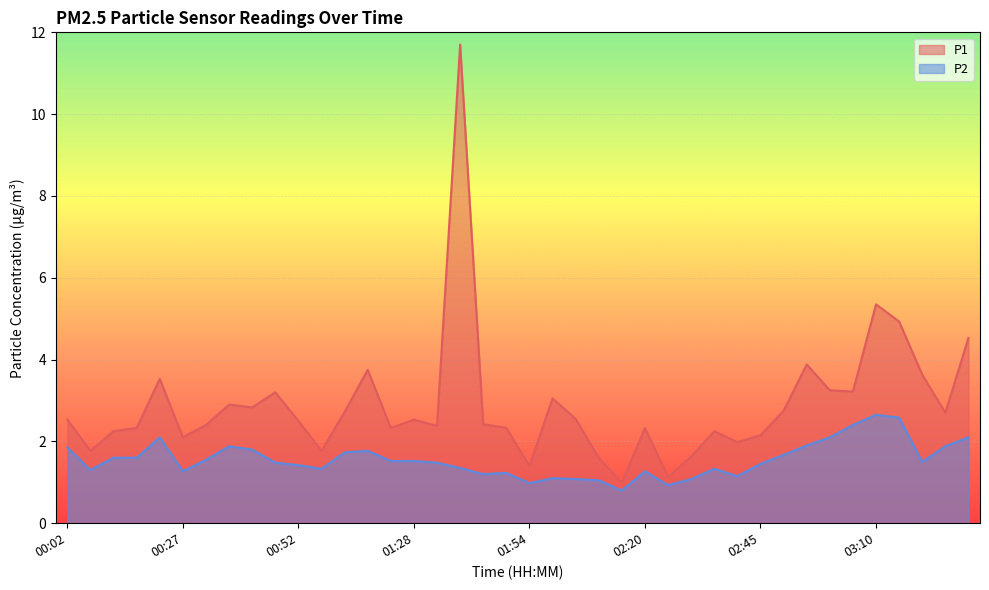

Which has a higher value, 01:03 or 02:25?

01:03